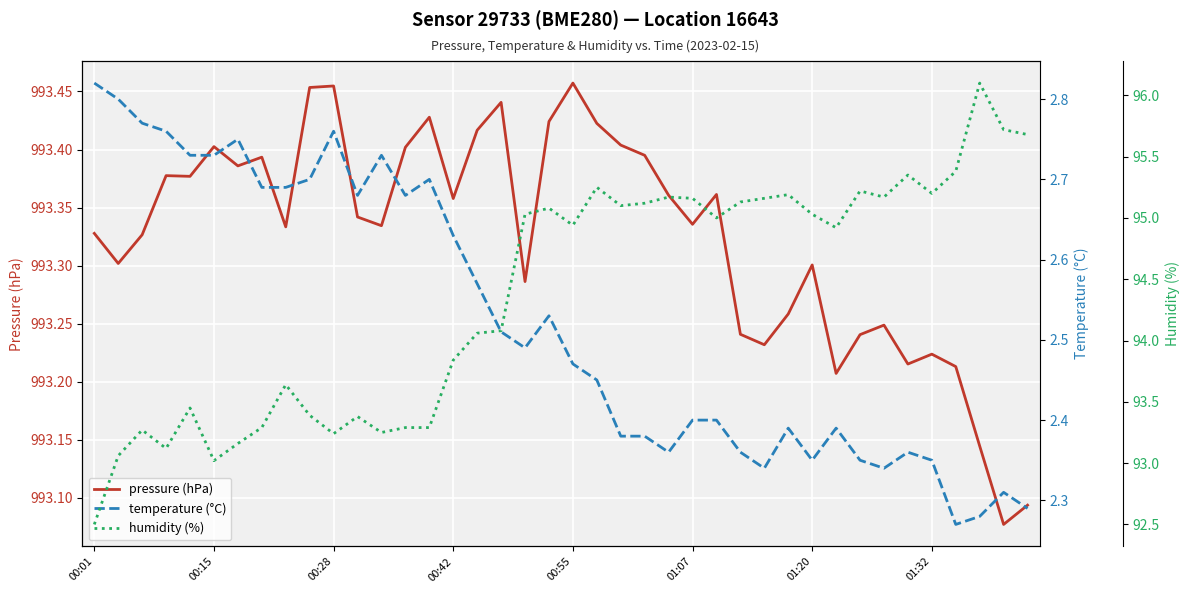

Which series has the largest range (max minus min)?

humidity (%)